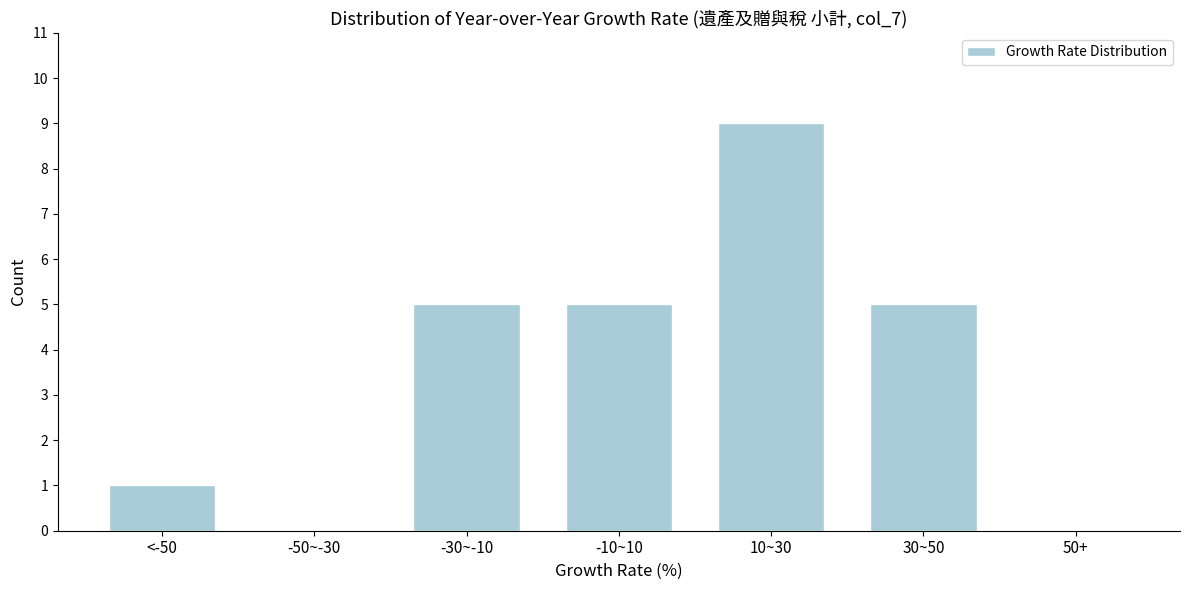

Reading left to right, extract all data points from this chart.

<-50=1	-50~-30=0	-30~-10=5	-10~10=5	10~30=9	30~50=5	50+=0